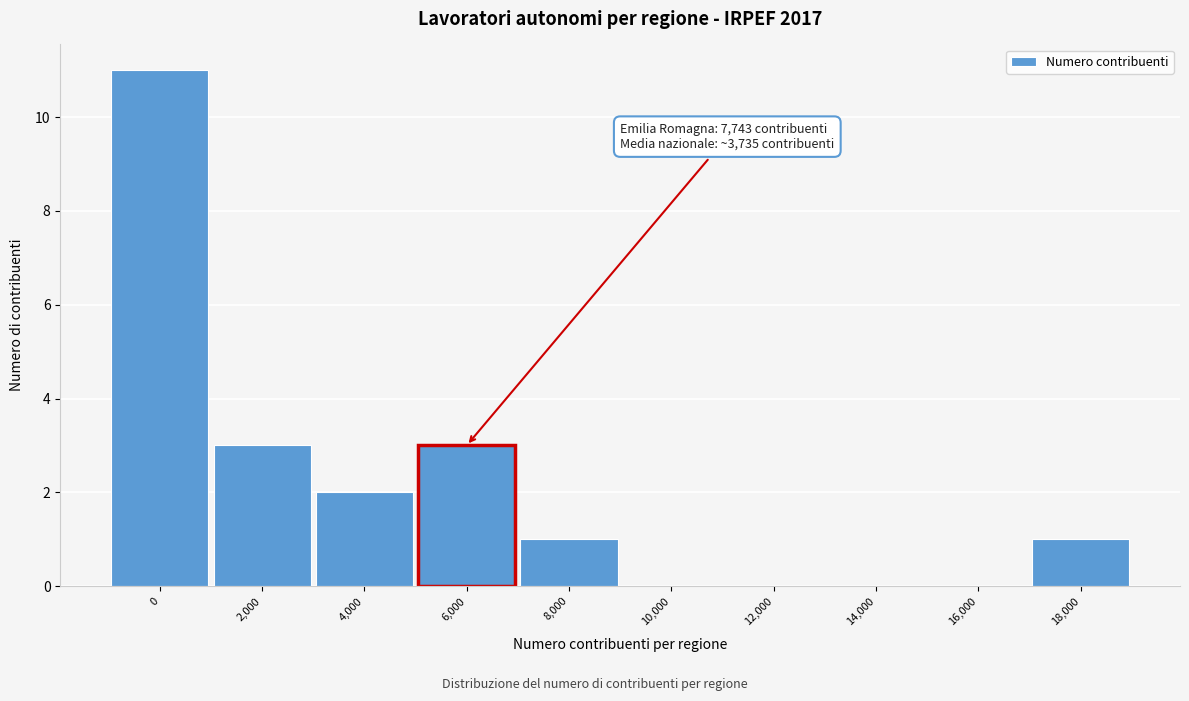

Reading right to left, transcribe all the data shown in this chart.

18,000=1	16,000=0	14,000=0	12,000=0	10,000=0	8,000=1	6,000=3	4,000=2	2,000=3	0=11